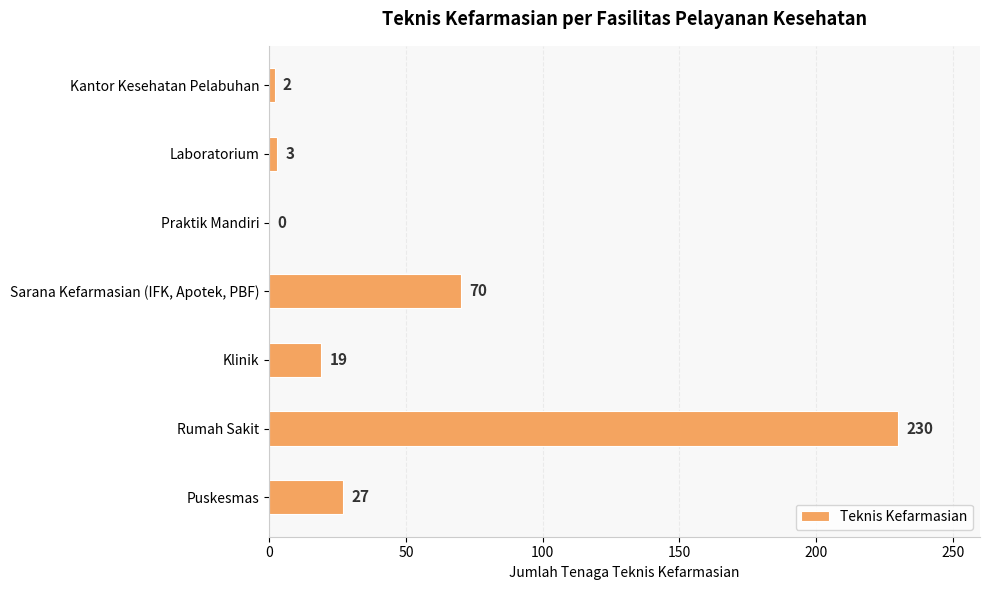

What is the sum of the values at Rumah Sakit and Praktik Mandiri?

230